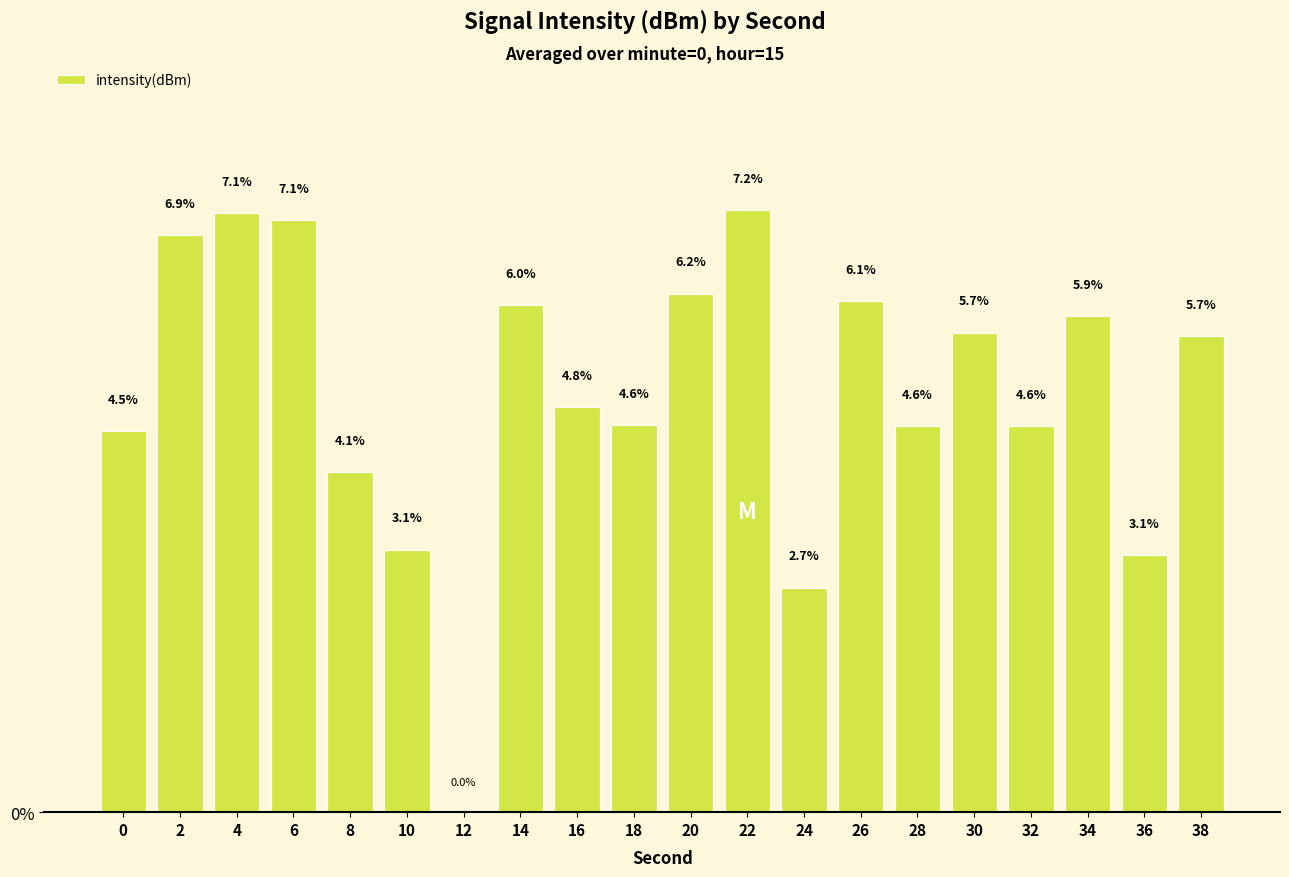

Which category has the highest value across all series?

22